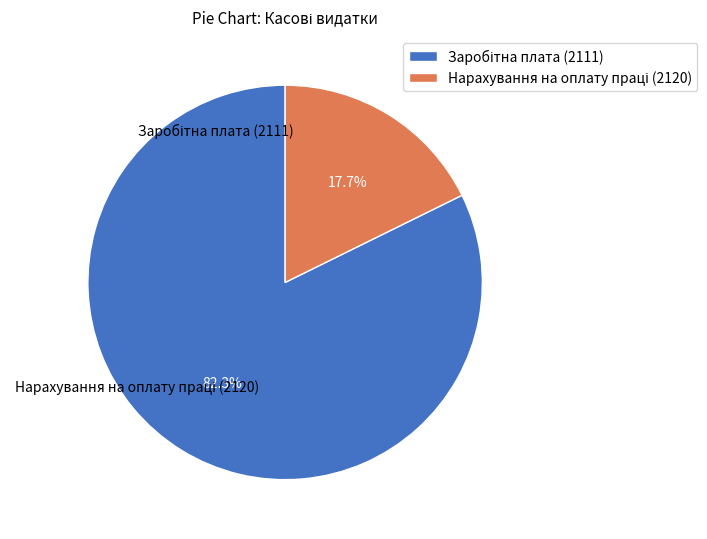

Does any single category account for the majority?

Yes